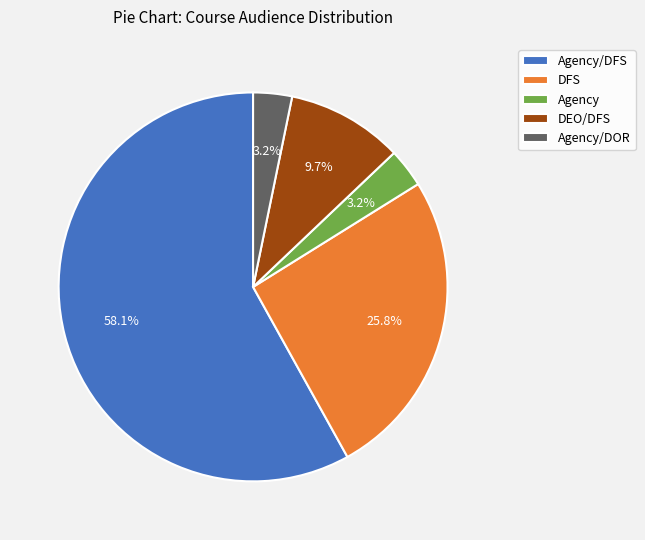

Which has a higher value, Agency or DEO/DFS?

DEO/DFS